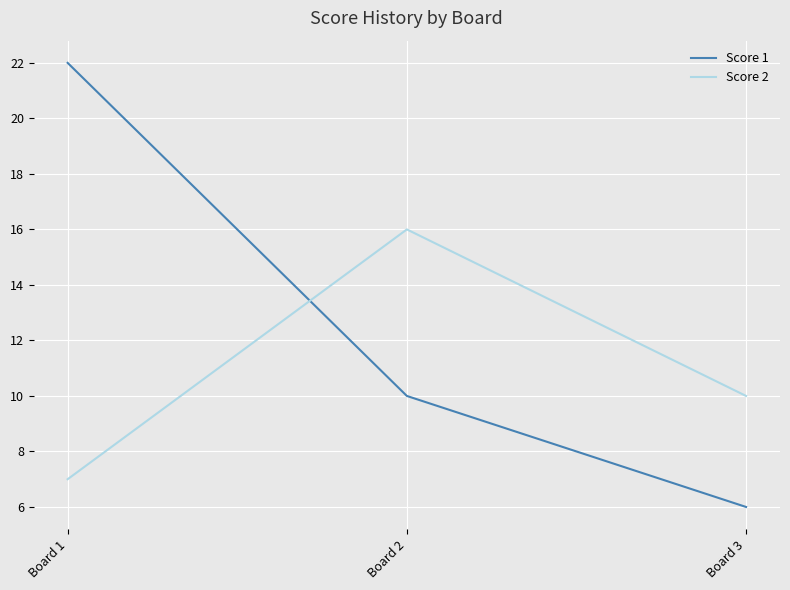

What is the highest value of the Score 2 series?

16